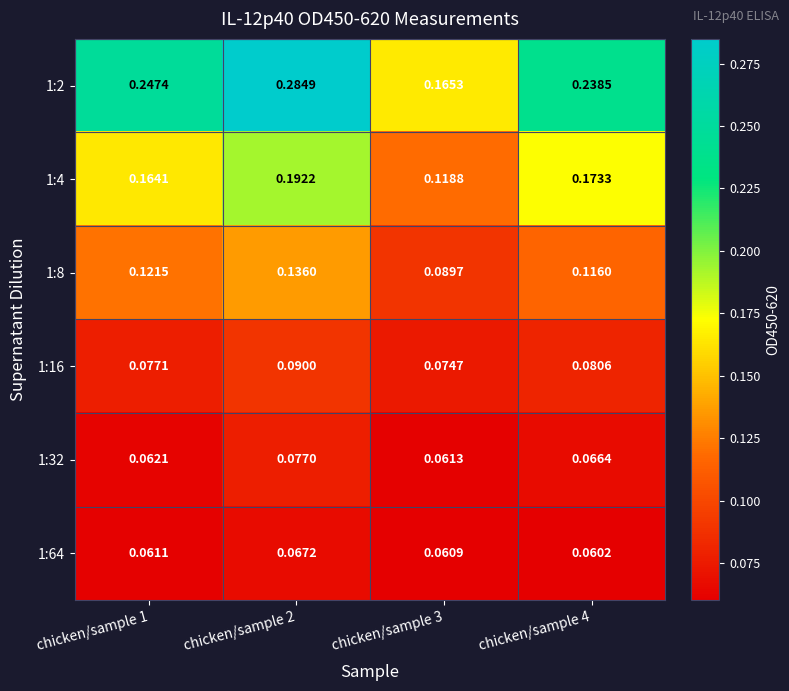

Is the value of 1:64 at chicken/sample 3 greater than the value of 1:8 at chicken/sample 3?

No